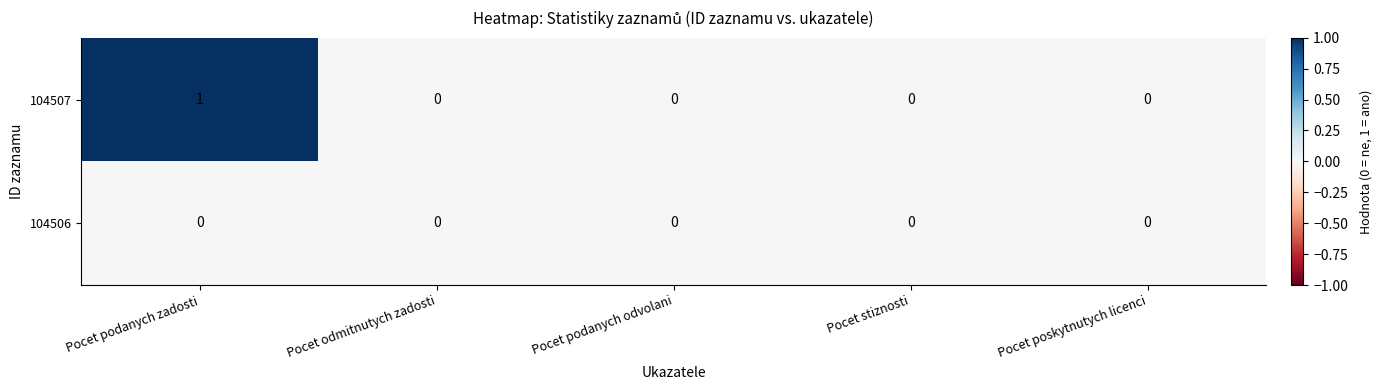

How many distinct data groups are displayed?

2